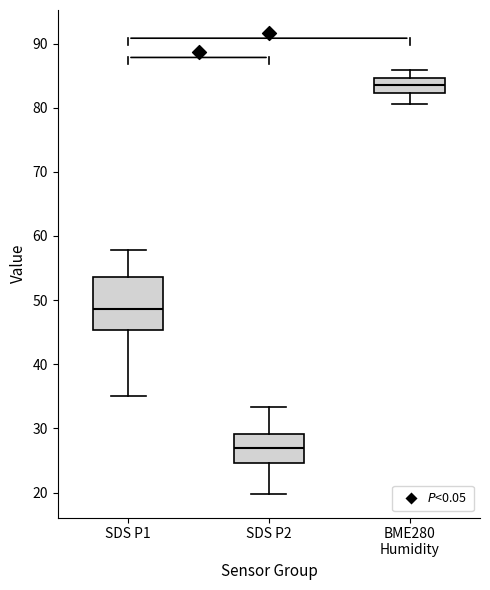

Reading left to right, transcribe this box plot: for each box, give where its median line is, the range the box spans, and where its two whiskers end, as read against the y-axis. The values are not printed on the chart, so give them approximately, as read against the axis.

SDS P1: median 49, box 45 to 54, whiskers 35 to 58
SDS P2: median 27, box 25 to 29, whiskers 20 to 33
BME280 Humidity: median 84, box 82 to 85, whiskers 81 to 86